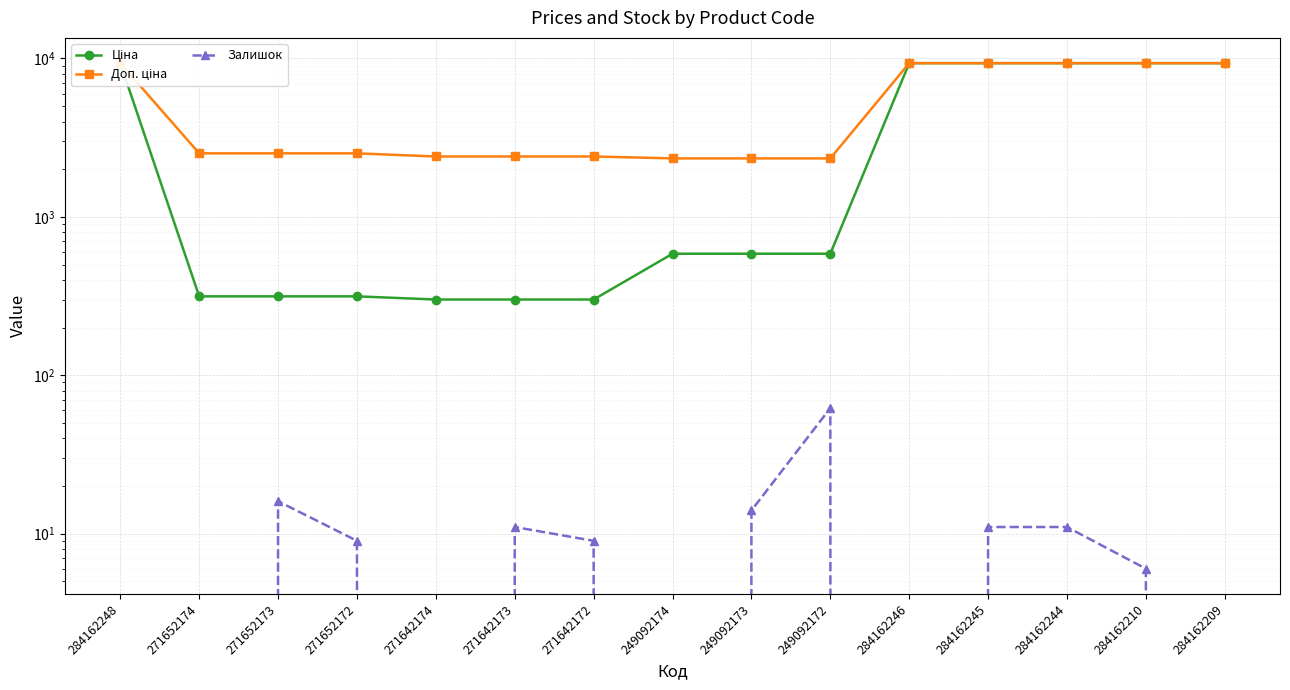

Is this an area chart (filled region under the line)?

No